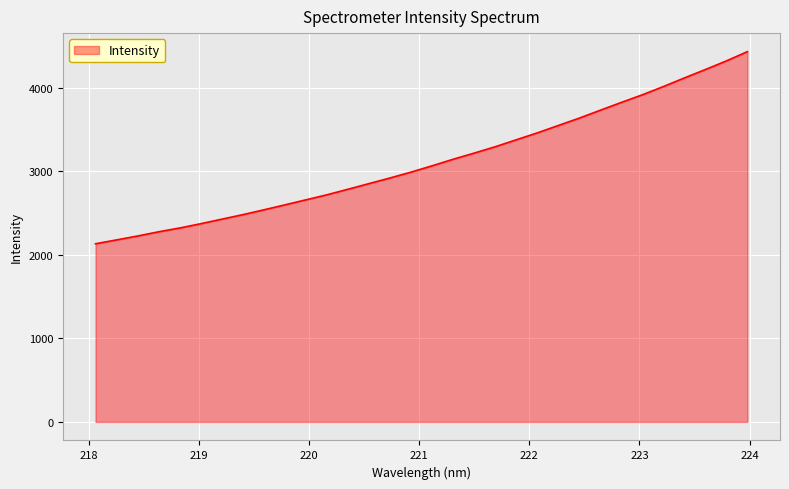

What is the minimum value shown in the chart?

2134.2